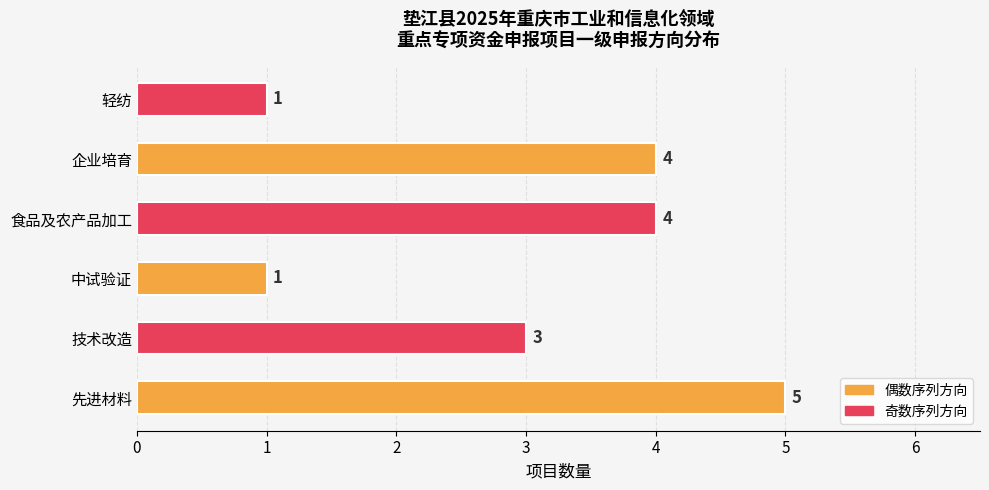

How many data points are less than 4?

3